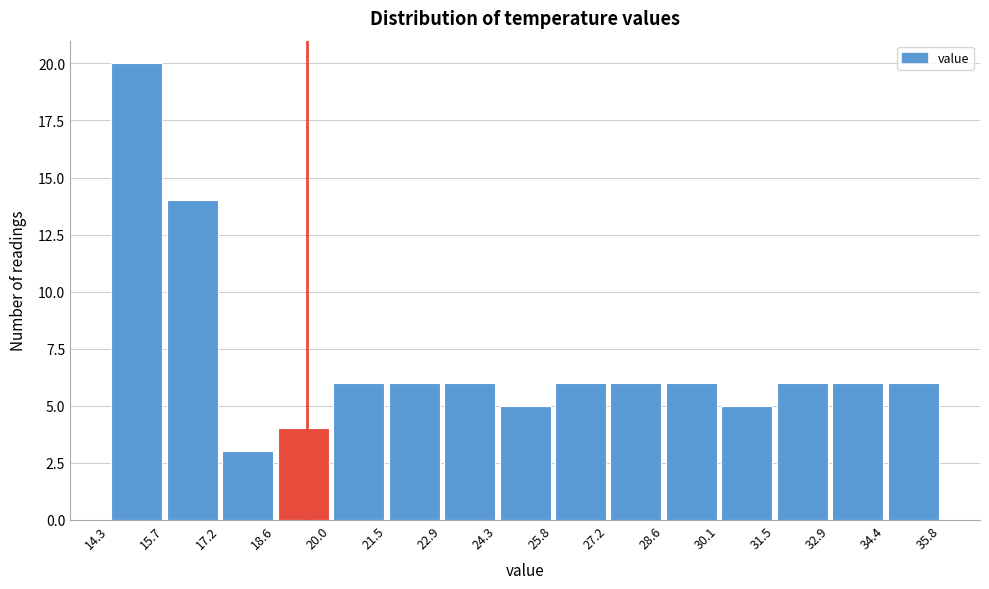

Reading left to right, transcribe this chart: for each bar, give the range it covers on the x-axis and its height. The values are not printed on the chart, so give them approximately, as read against the axis.

14.3 to 15.7: 20
15.7 to 17.2: 14
17.2 to 18.6: 3
18.6 to 20.0: 4
20.0 to 21.5: 6
21.5 to 22.9: 6
22.9 to 24.3: 6
24.3 to 25.8: 5
25.8 to 27.2: 6
27.2 to 28.6: 6
28.6 to 30.1: 6
30.1 to 31.5: 5
31.5 to 32.9: 6
32.9 to 34.4: 6
34.4 to 35.8: 6